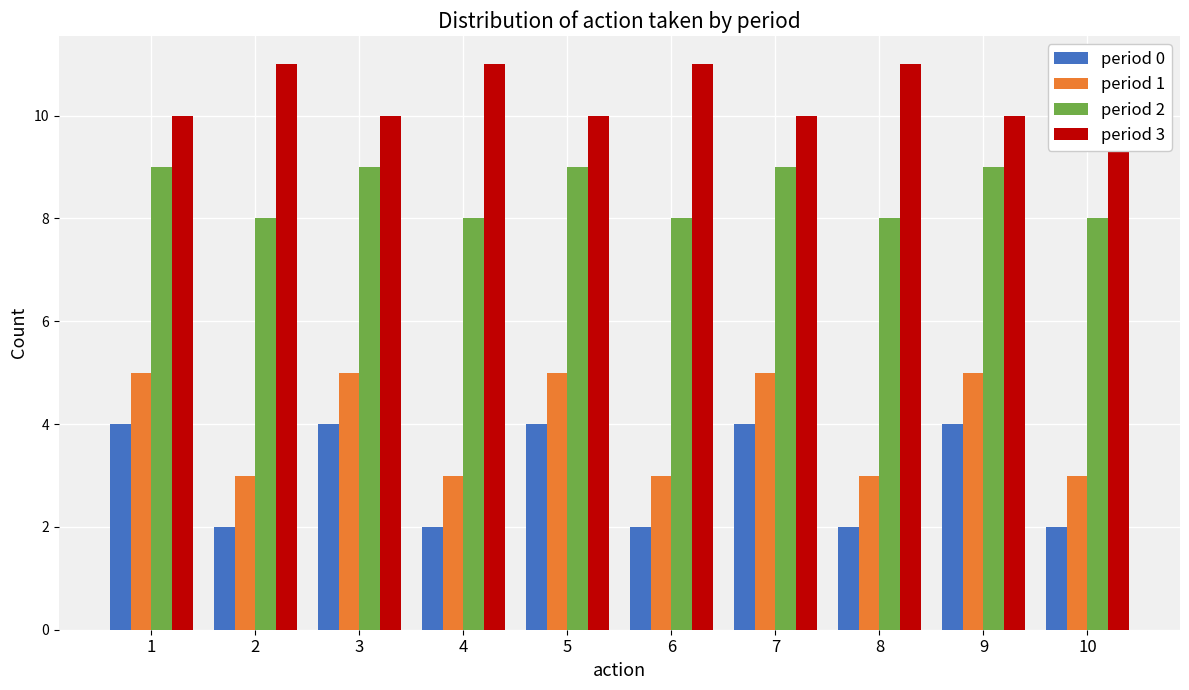

How many series are shown in this chart?

4